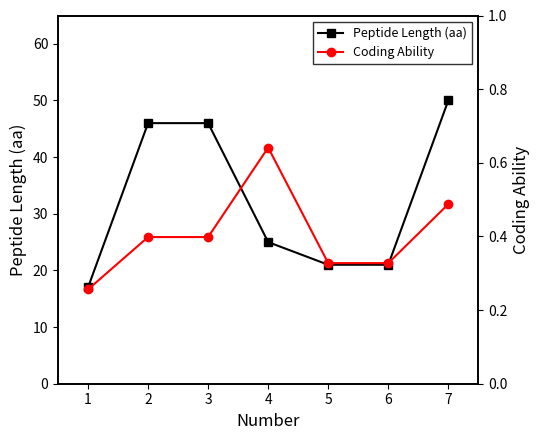

Is the value of Peptide Length (aa) at 4 greater than the value of Coding Ability at 1?

Yes